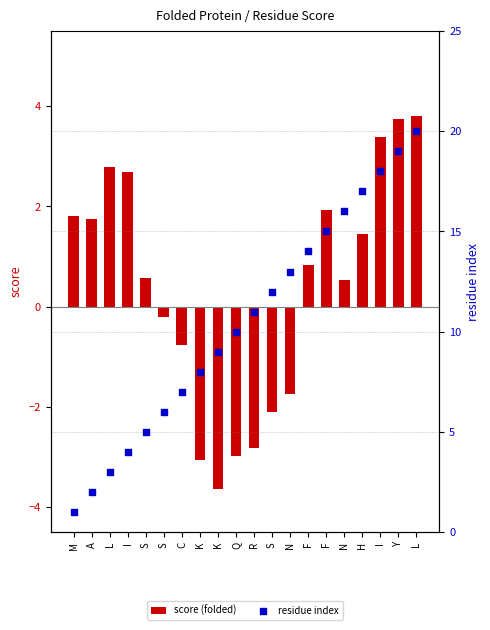

Which series contains the lowest Y value?

score